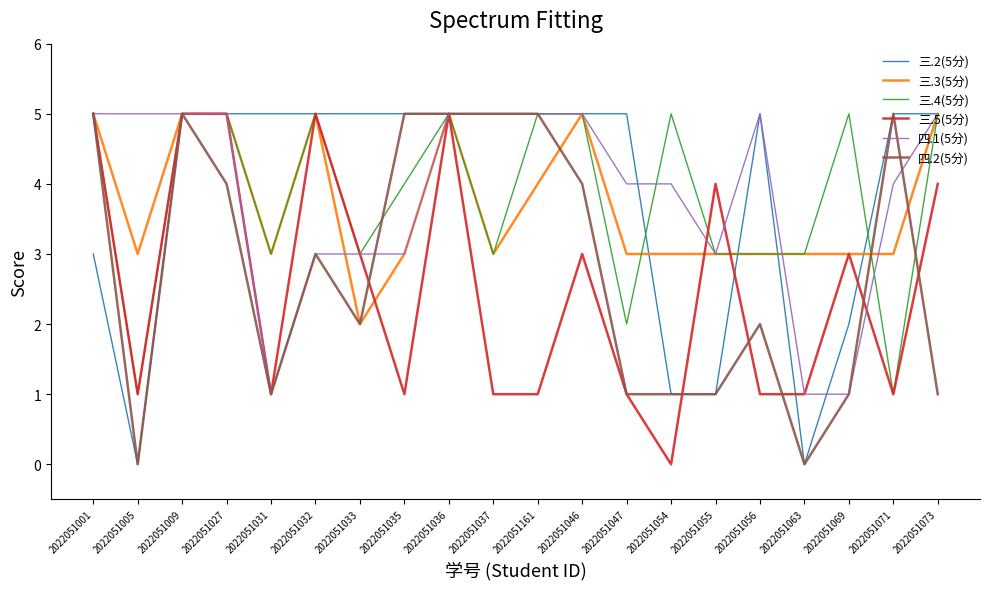

Is this an area chart (filled region under the line)?

No